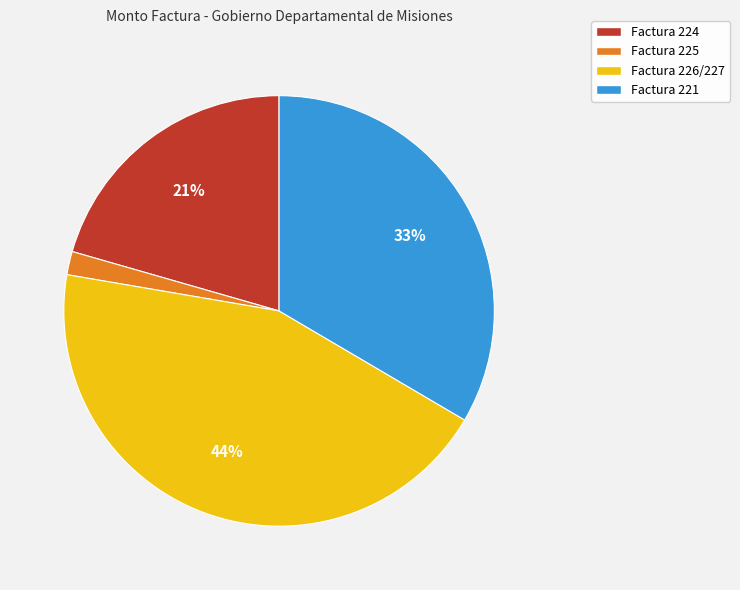

Which slice is the smallest?

Factura 225